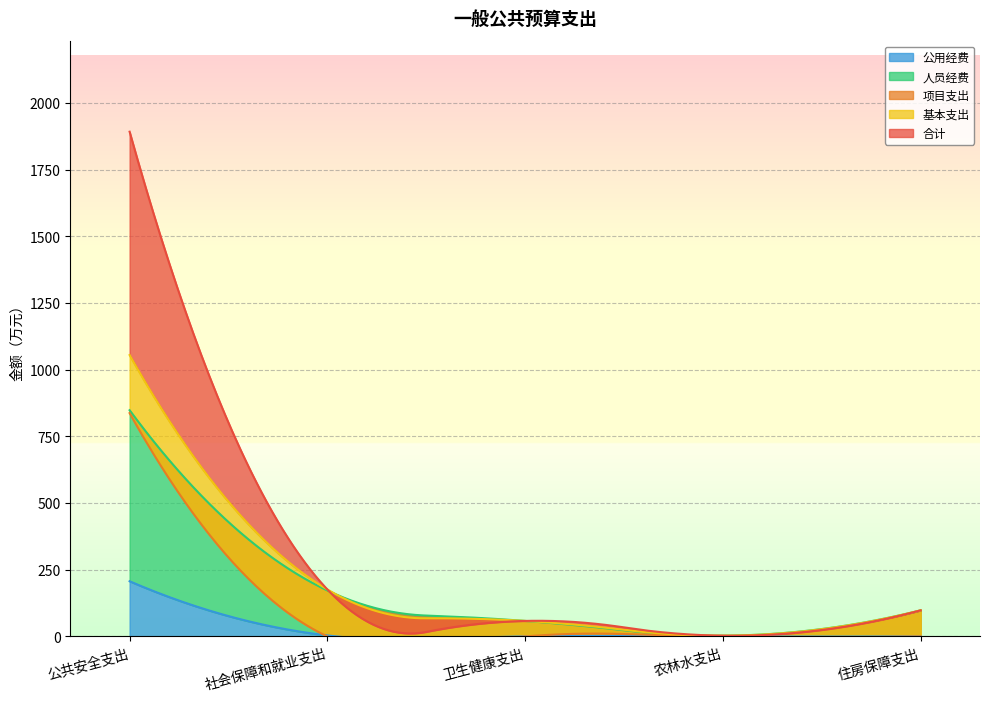

The value of 人员经费 at 公共安全支出 is 848.0. True or false?

True